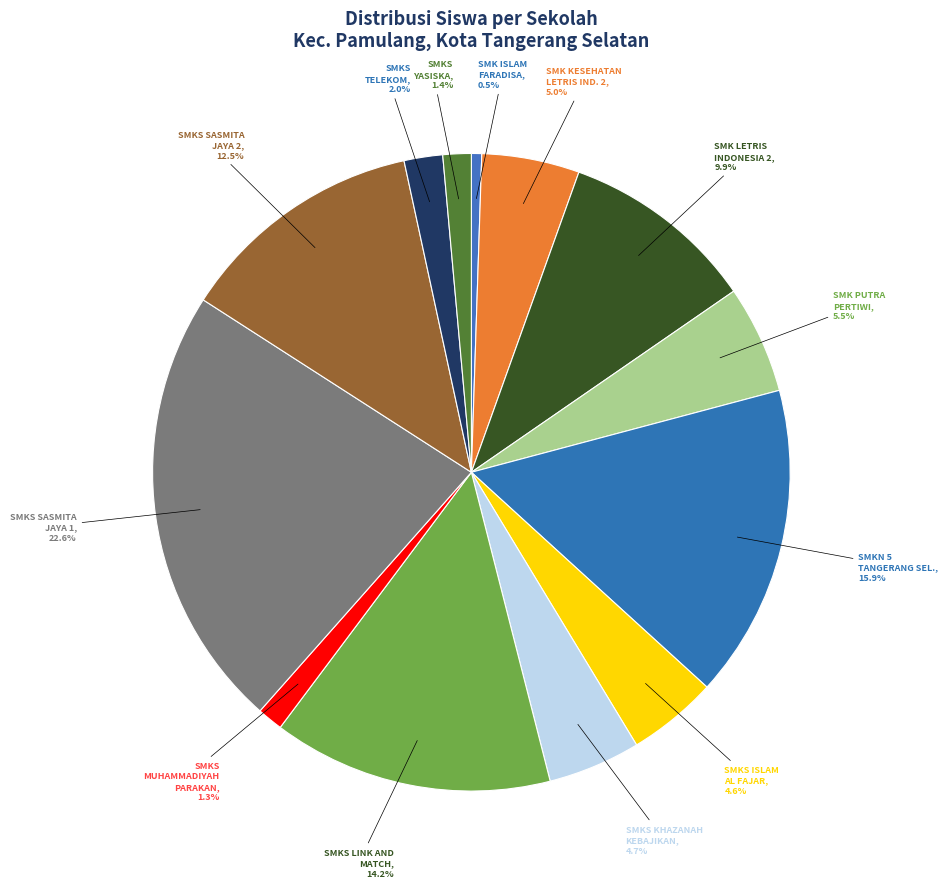

What is the largest slice in the pie chart?

SMKS SASMITA JAYA 1